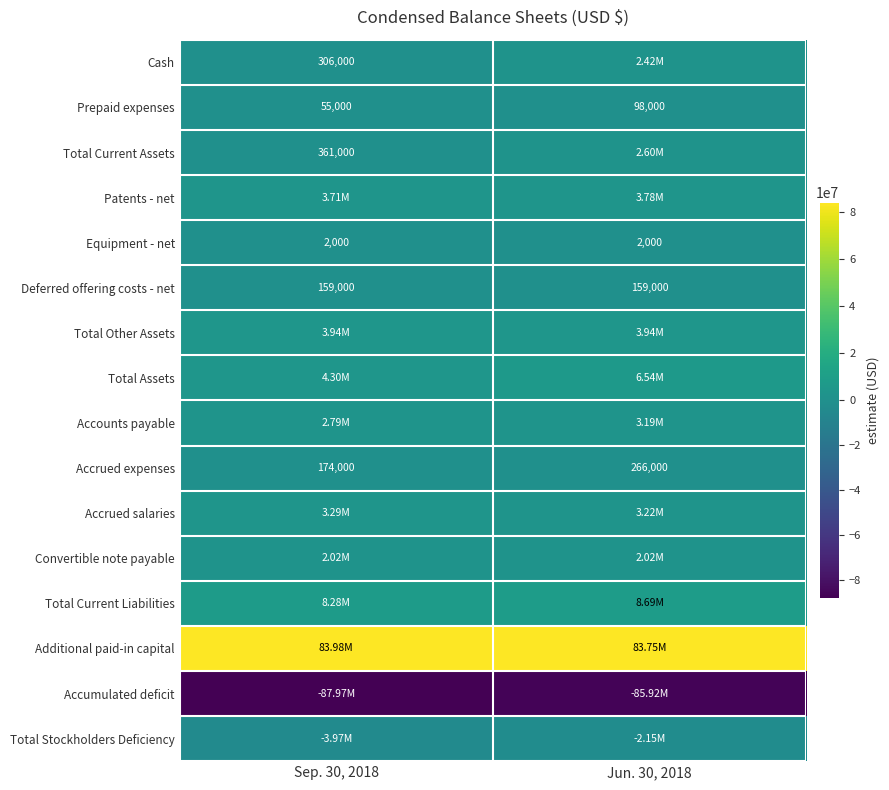

How many series are shown in this chart?

16